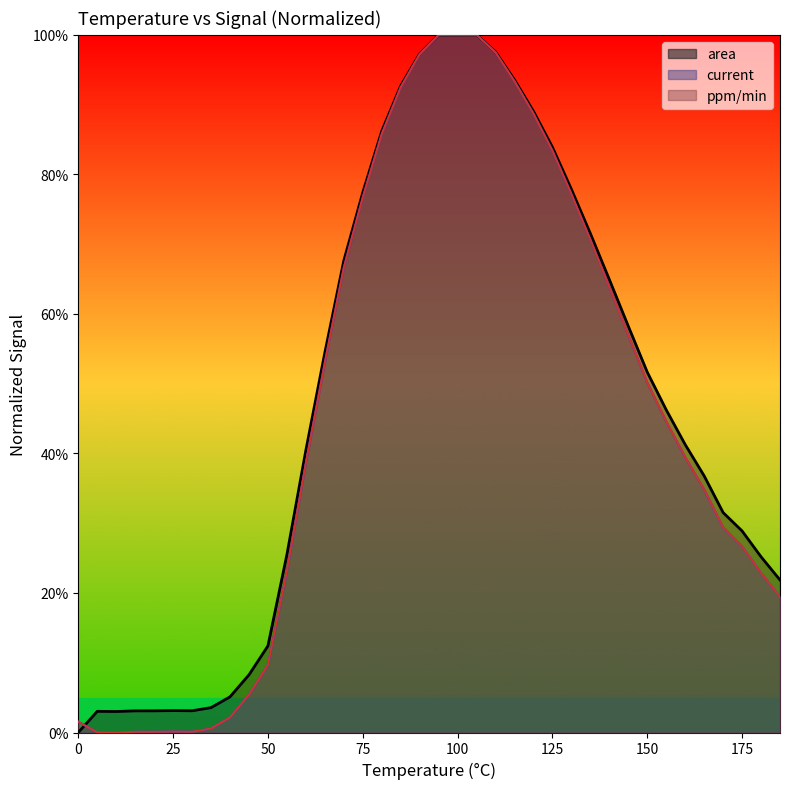

Rank the series by their maximum value, from lowest to highest.

area, current, ppm_per_min